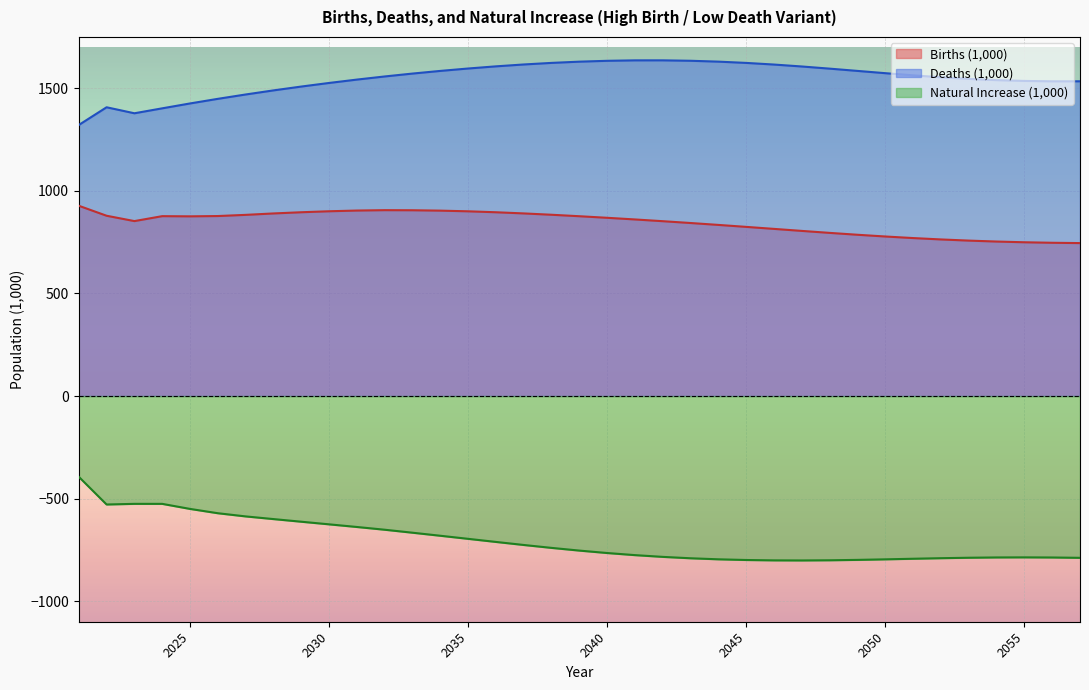

True or false: Natural Increase (1,000) has a value of -360.5 at 2040.

False